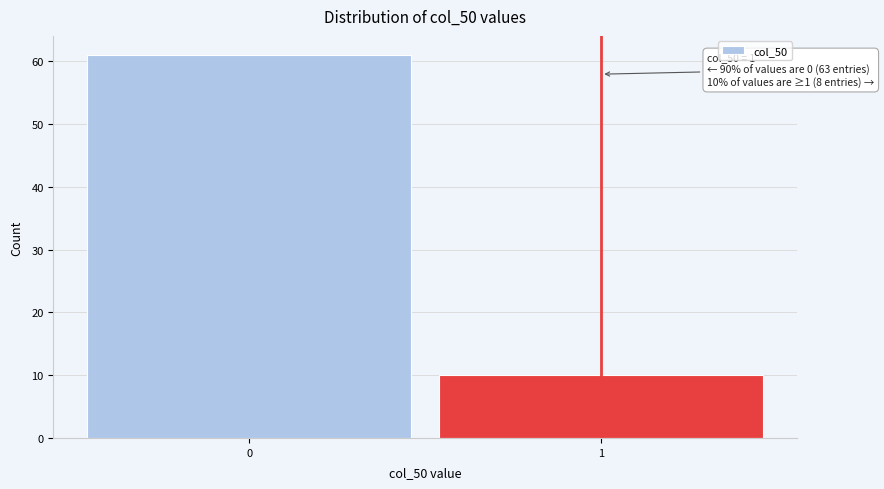

Reading left to right, transcribe all the data shown in this chart.

0=61	1=10